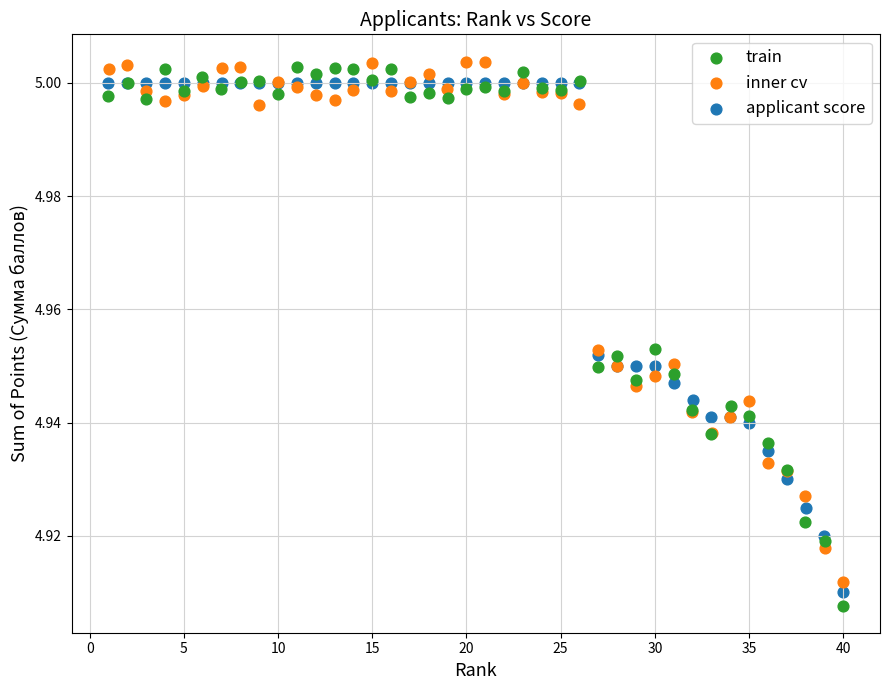

What are all the series names shown in the legend?

train, inner cv, applicant score